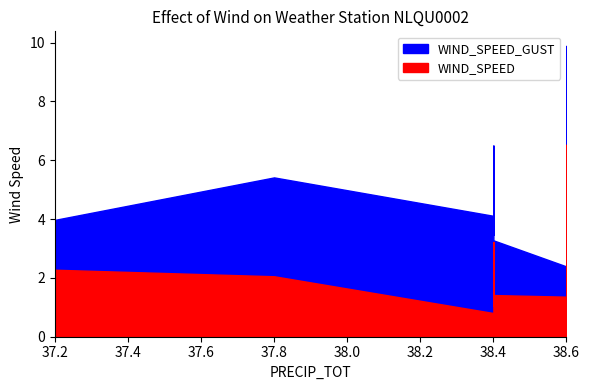

Is it true that WIND_SPEED_GUST equals 15.9 at 38.6?

False